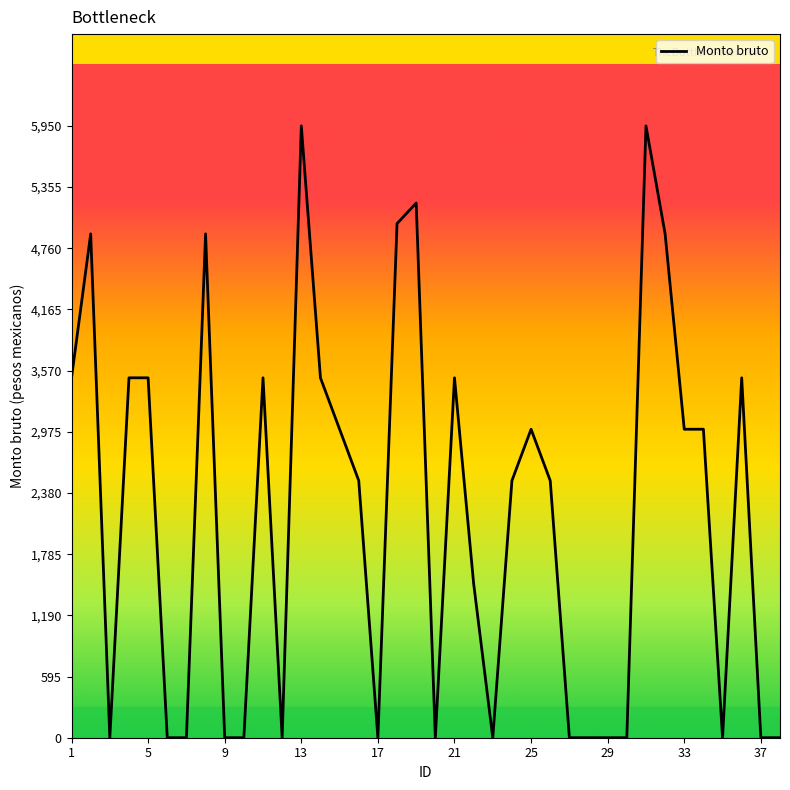

What is the maximum value shown in the chart?

5950